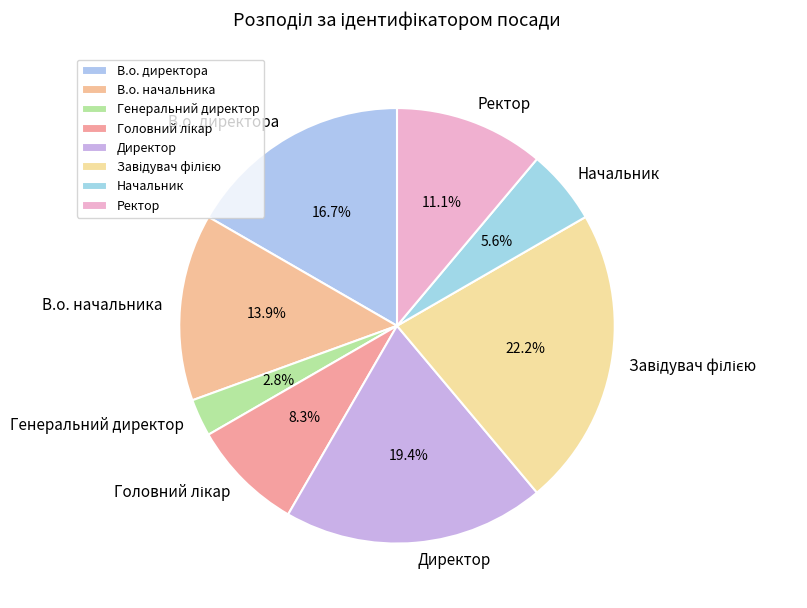

Which slice is the smallest?

Генеральний директор